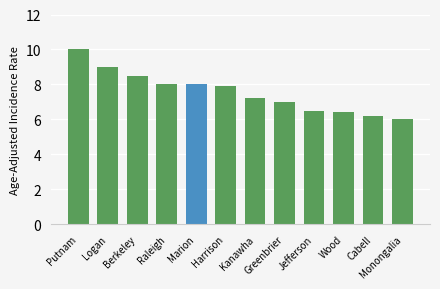

What is the difference between the maximum and minimum values?

4.0